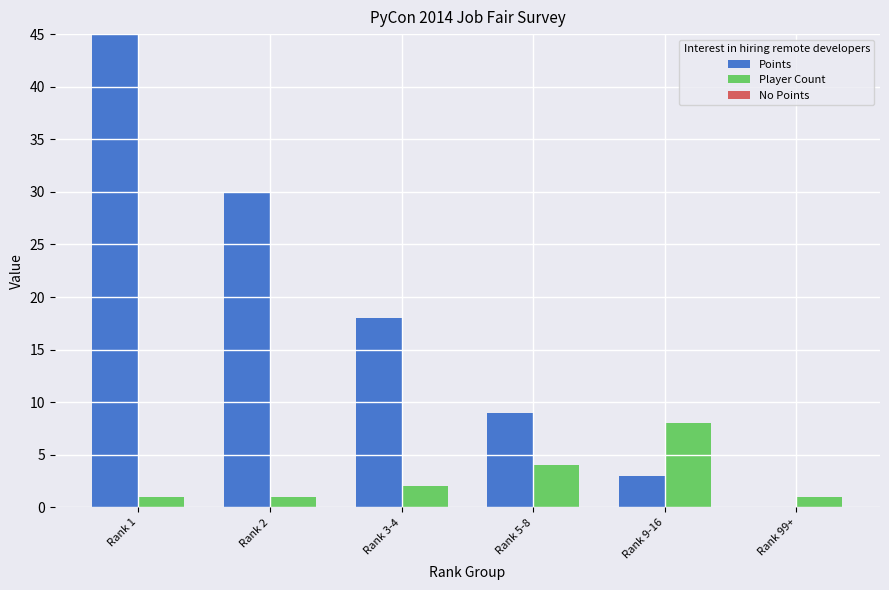

What is the sum of all Points values?

105